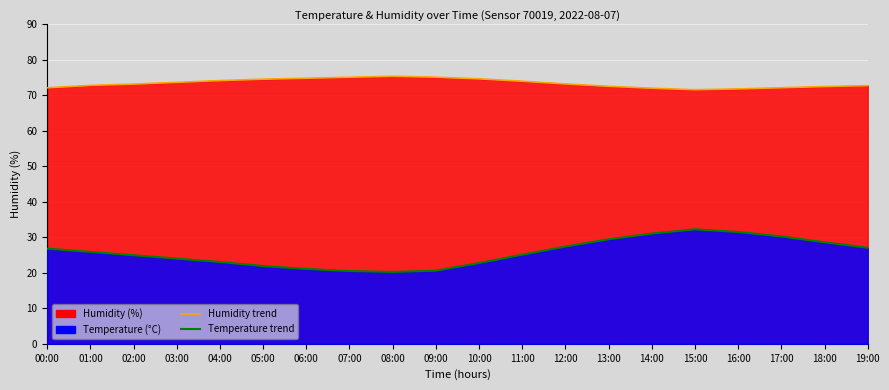

List the series in order of their peak value, lowest first.

temperature_line, humidity_line